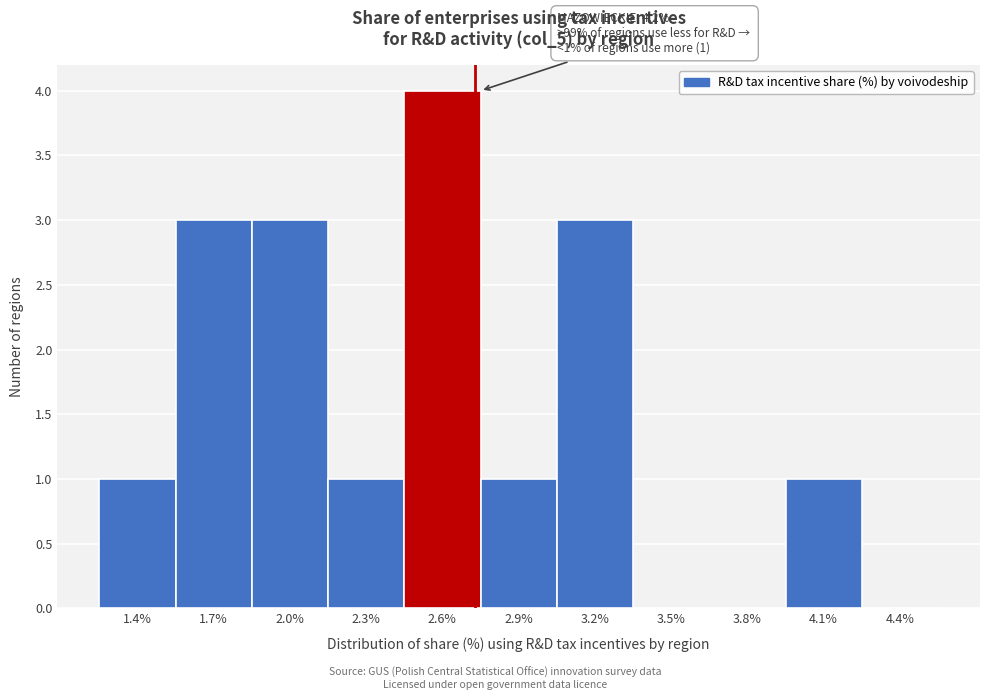

Reading left to right, list all the values displayed in this chart.

1.4%=1	1.7%=3	2.0%=3	2.3%=1	2.6%=4	2.9%=1	3.2%=3	3.5%=0	3.8%=0	4.1%=1	4.4%=0